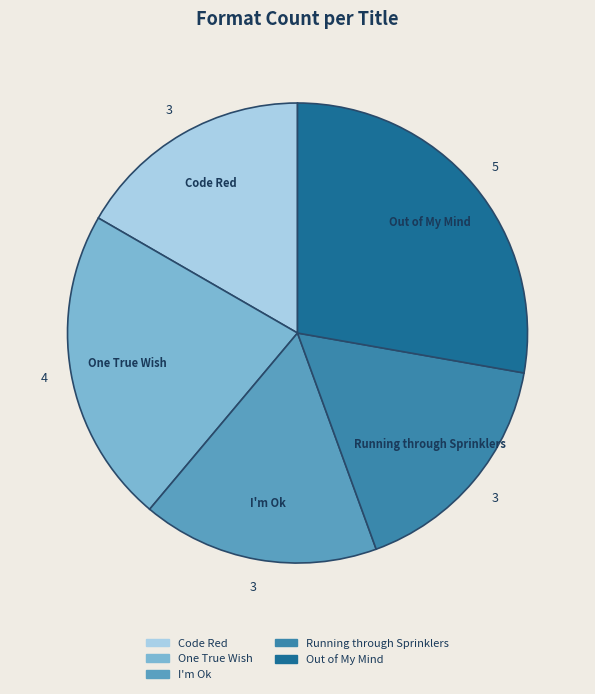

Does any single category account for the majority?

No